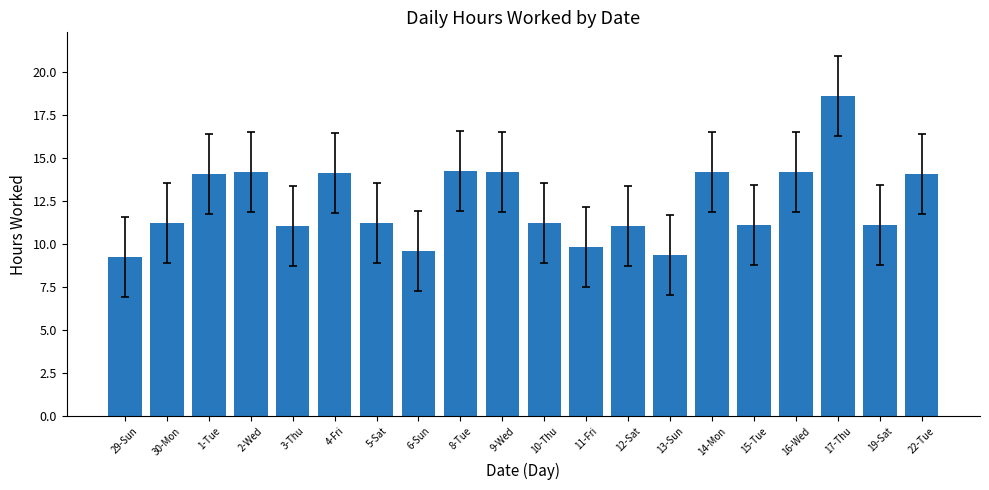

What is the maximum value shown in the chart?

18.6